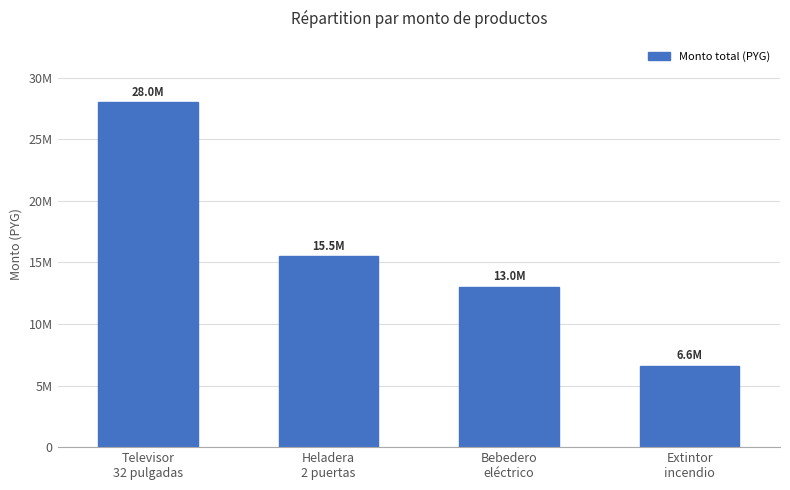

What is the difference between the values at Televisor
32 pulgadas and Bebedero
eléctrico?

15000000